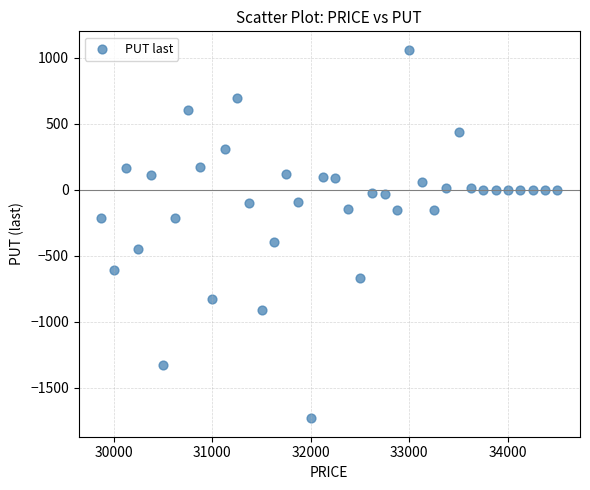

What is the range of Y values (max minus min)?

2792